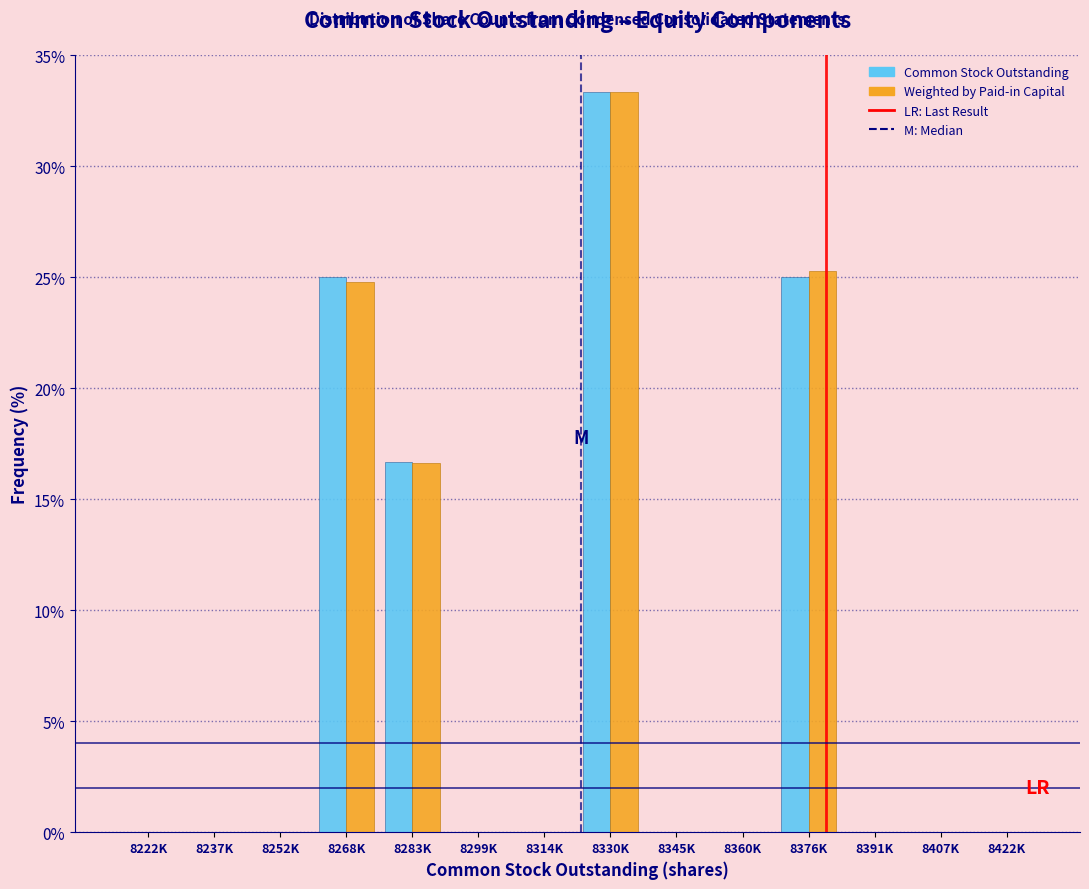

Reading right to left, list all the values displayed in this chart.

Common Stock Outstanding: 8422K=0.0	8407K=0.0	8391K=0.0	8376K=25.0	8360K=0.0	8345K=0.0	8330K=33.3	8314K=0.0	8299K=0.0	8283K=16.7	8268K=25.0	8252K=0.0	8237K=0.0	8222K=0.0
Weighted by Paid-in Capital: 8422K=0.0	8407K=0.0	8391K=0.0	8376K=25.3	8360K=0.0	8345K=0.0	8330K=33.3	8314K=0.0	8299K=0.0	8283K=16.6	8268K=24.8	8252K=0.0	8237K=0.0	8222K=0.0